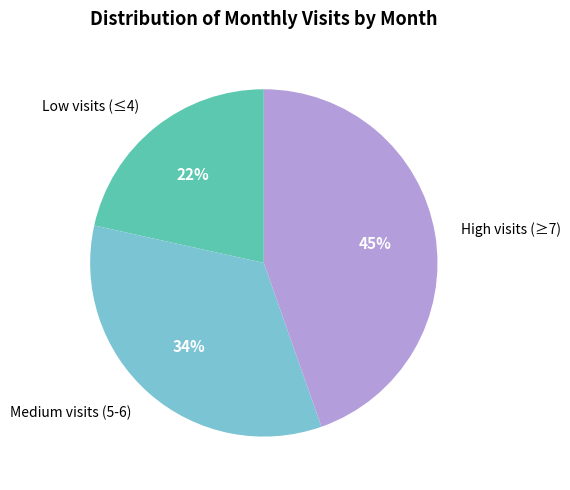

Which category has the smallest portion of the pie?

Low visits (≤4)